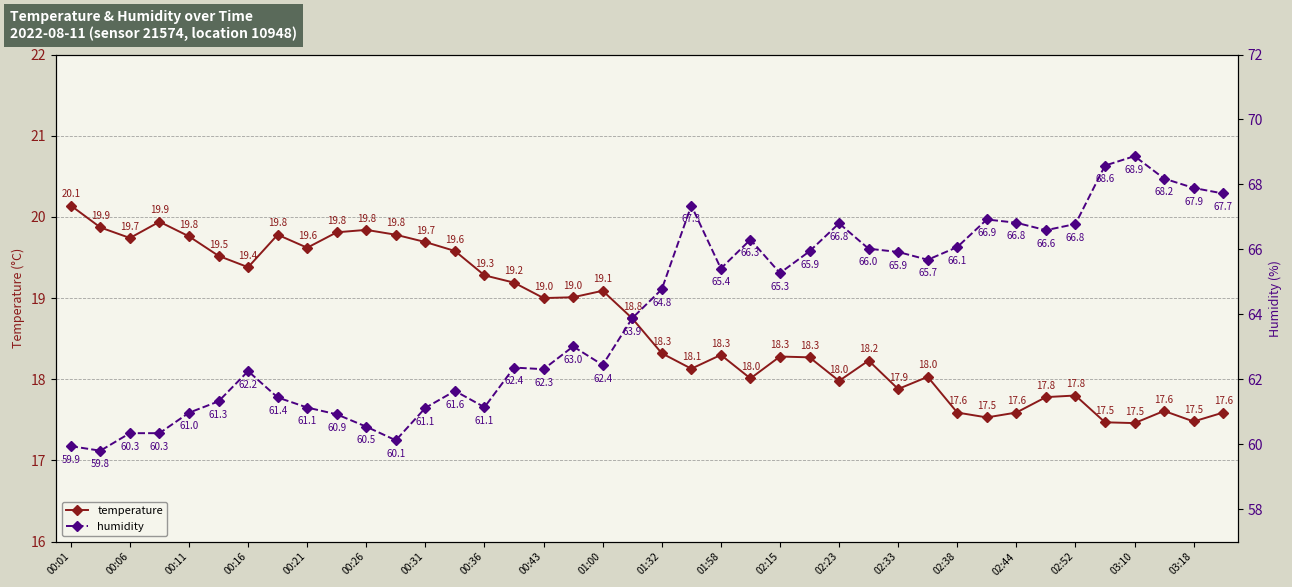

Is it true that temperature equals 19.7 at 00:06?

True